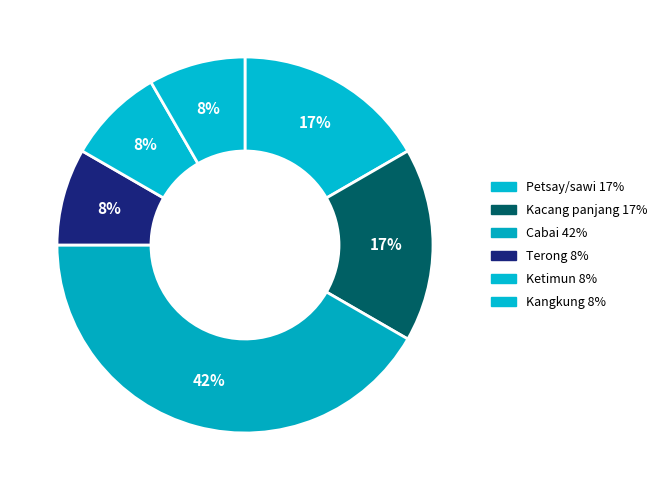

To the nearest percent, what is the average slice percentage?

17%